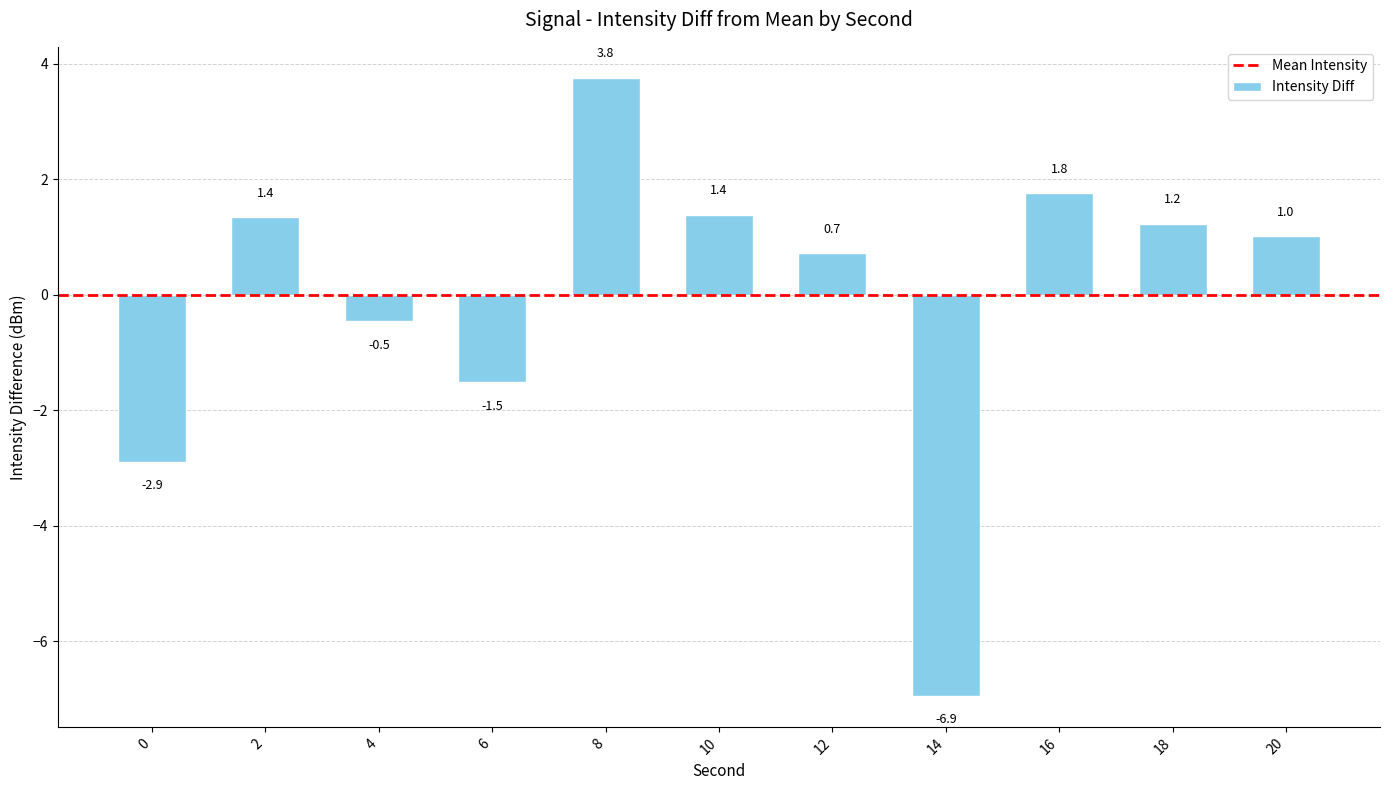

What is the ratio of the value at 18 to the value at 10?

0.9